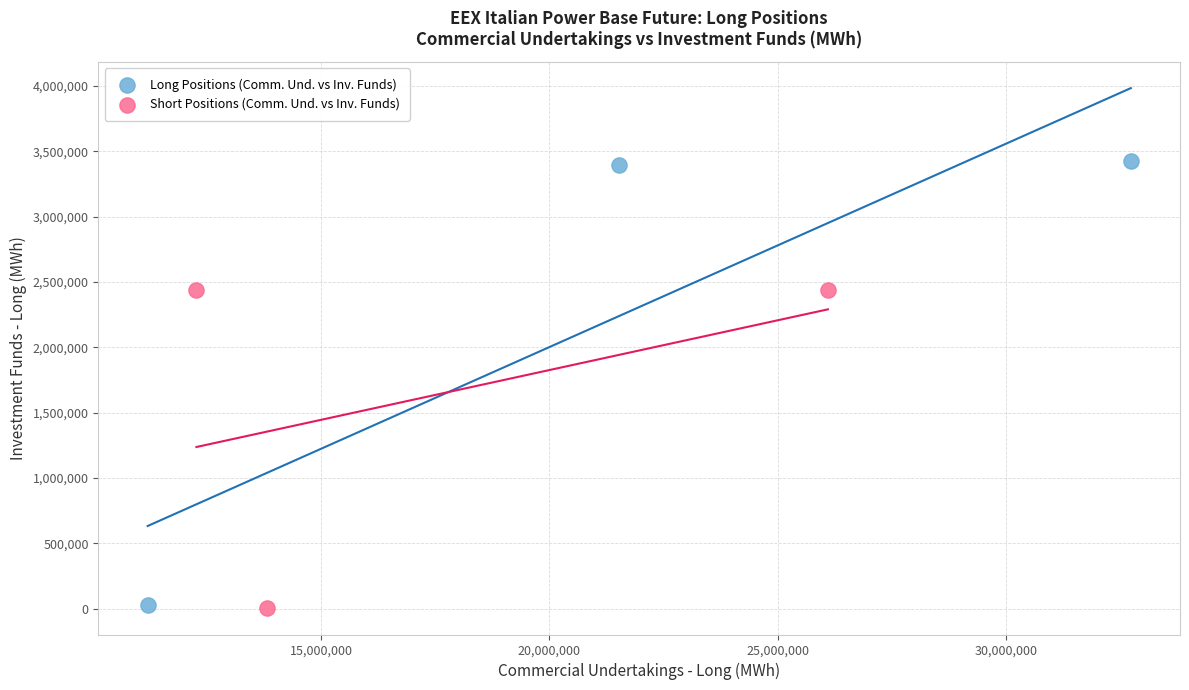

Which series reaches the maximum Y coordinate?

Long Positions (Comm. Und. vs Inv. Funds)